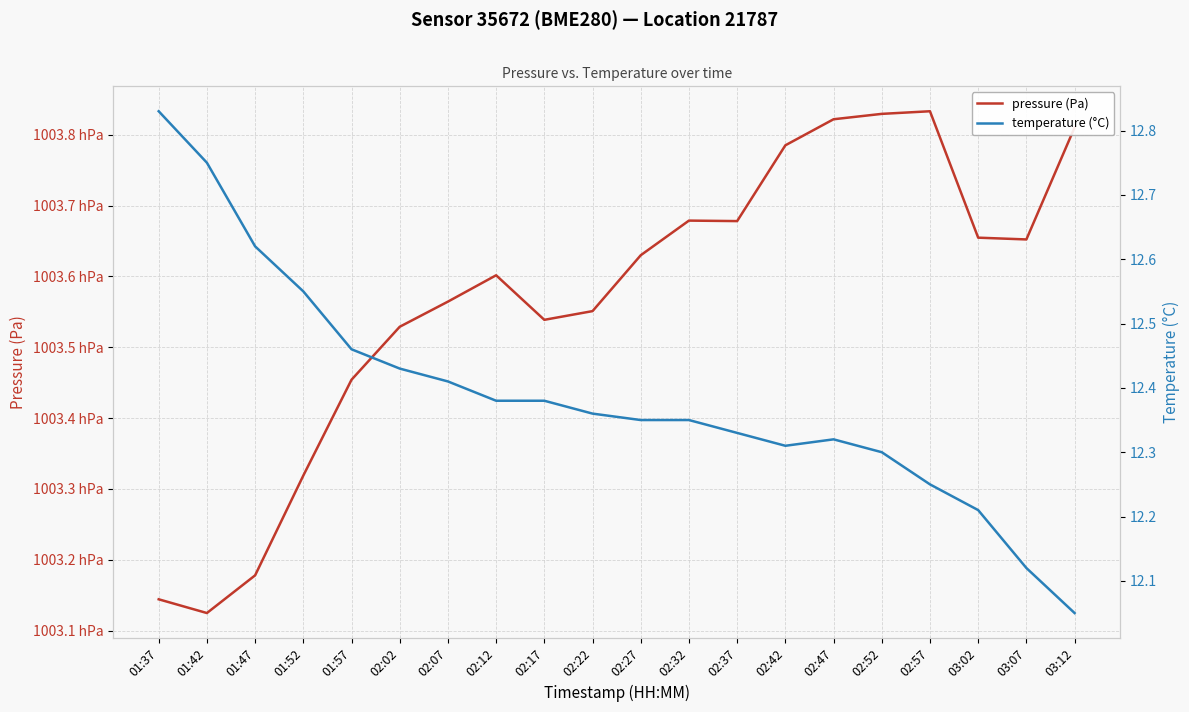

What is the label of the 13th point from the right?

02:12